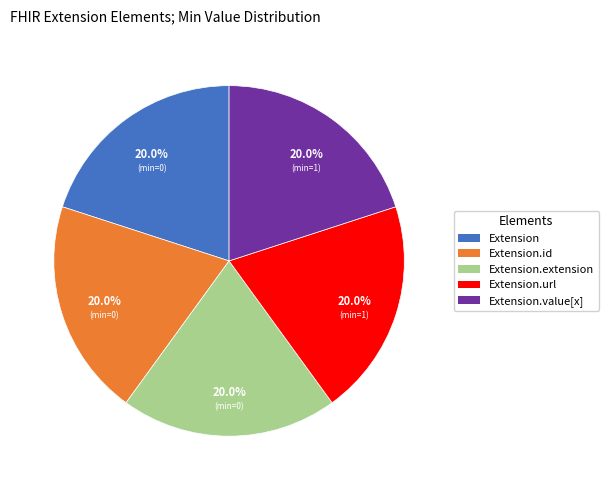

Does any single category account for the majority?

No